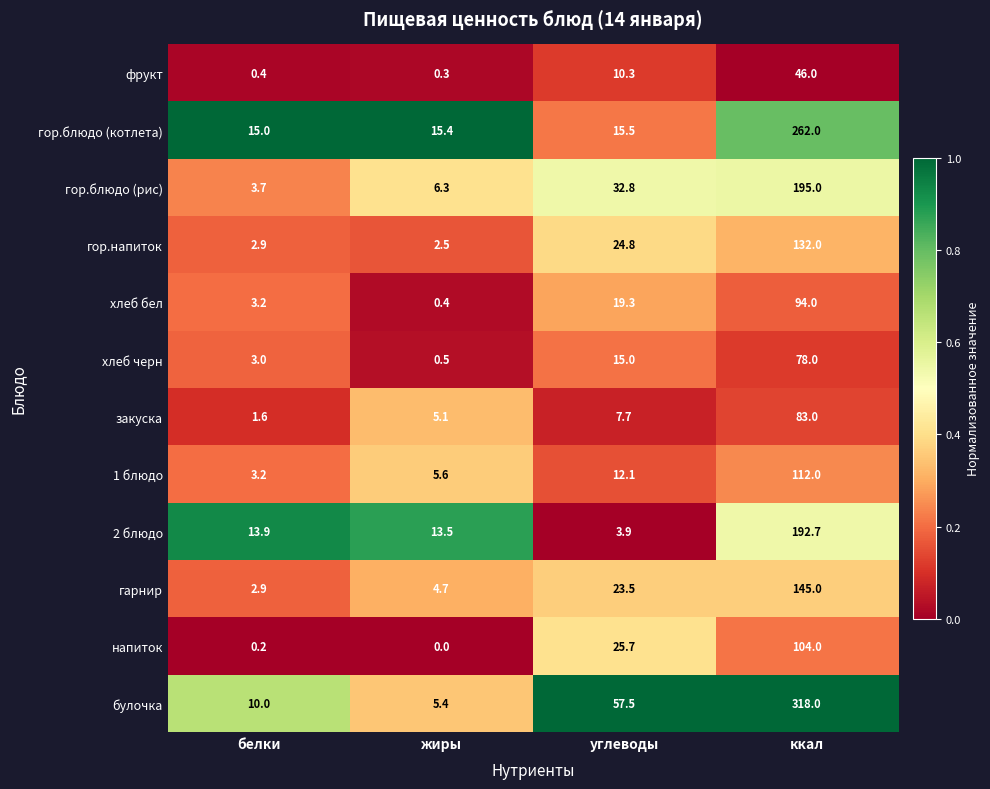

Is it true that 1 блюдо equals 3.2 at белки?

True